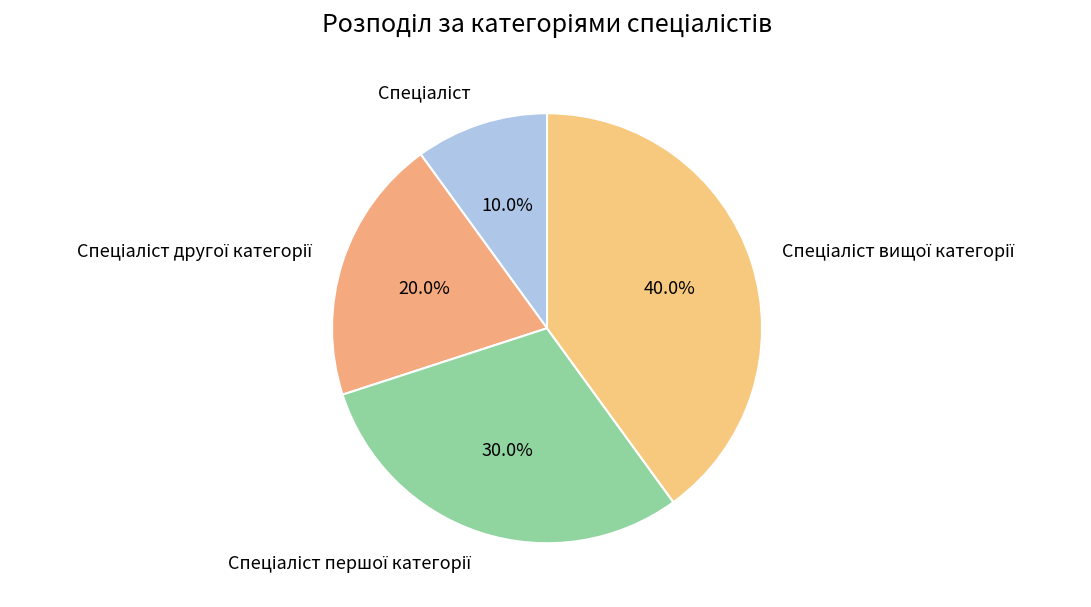

Is there any slice that represents more than half of the pie?

No